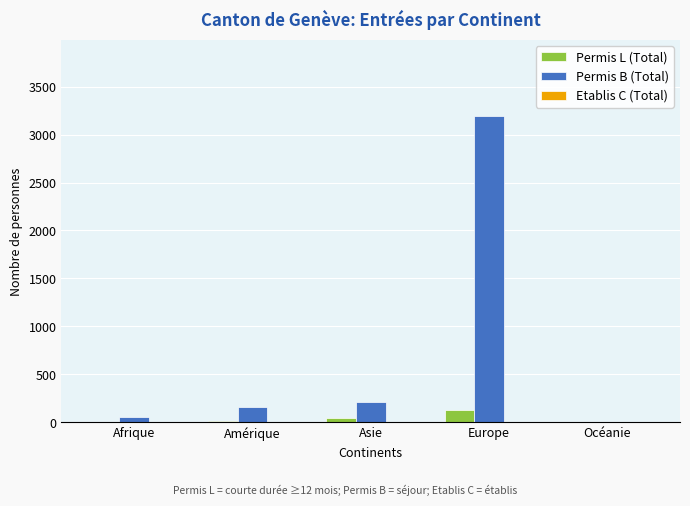

What is the sum of all Permis B (Total) values?

3624